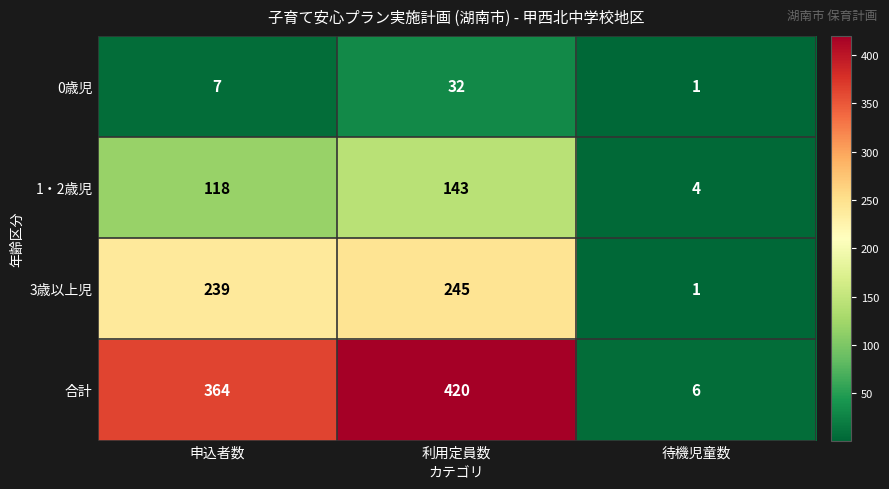

What is the sum of the 0歳児 values at 待機児童数 and 申込者数?

8